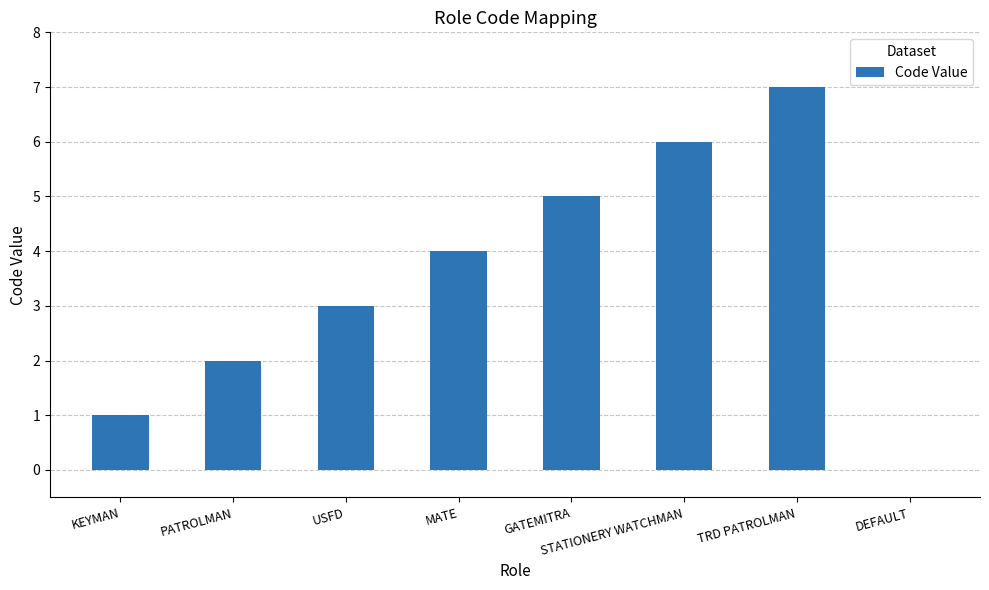

What is the approximate value at TRD PATROLMAN?

7